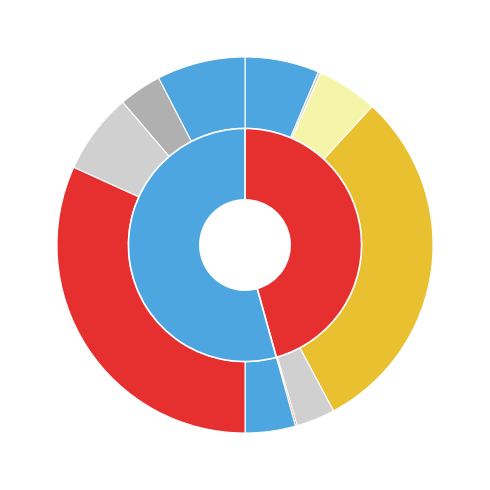

How many segments does this pie chart have?

11